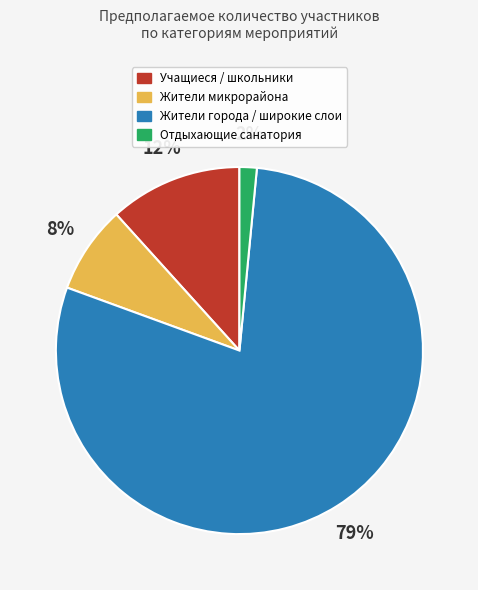

True or false: Жители города / широкие слои accounts for 79% of the total.

True